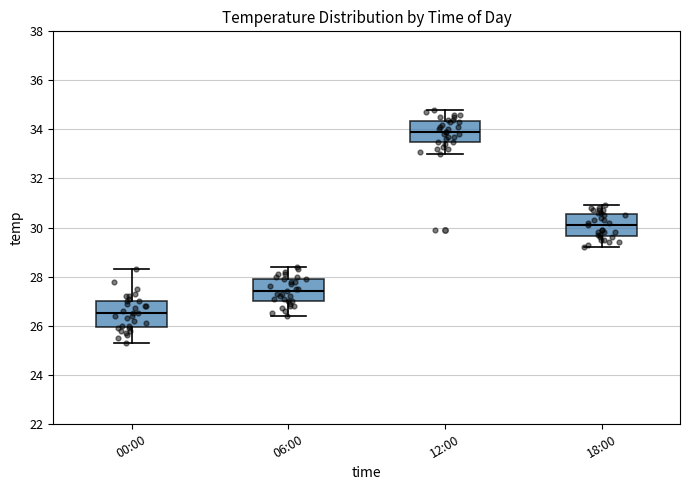

Reading left to right, transcribe this box plot: for each box, give where its median line is, the range the box spans, and where its two whiskers end, as read against the y-axis. The values are not printed on the chart, so give them approximately, as read against the axis.

00:00: median 26.6, box 26.0 to 27.0, whiskers 25.4 to 28.4
06:00: median 27.4, box 27.0 to 28.0, whiskers 26.4 to 28.4
12:00: median 34.0, box 33.6 to 34.4, whiskers 33.0 to 34.8
18:00: median 30.2, box 29.6 to 30.6, whiskers 29.2 to 31.0